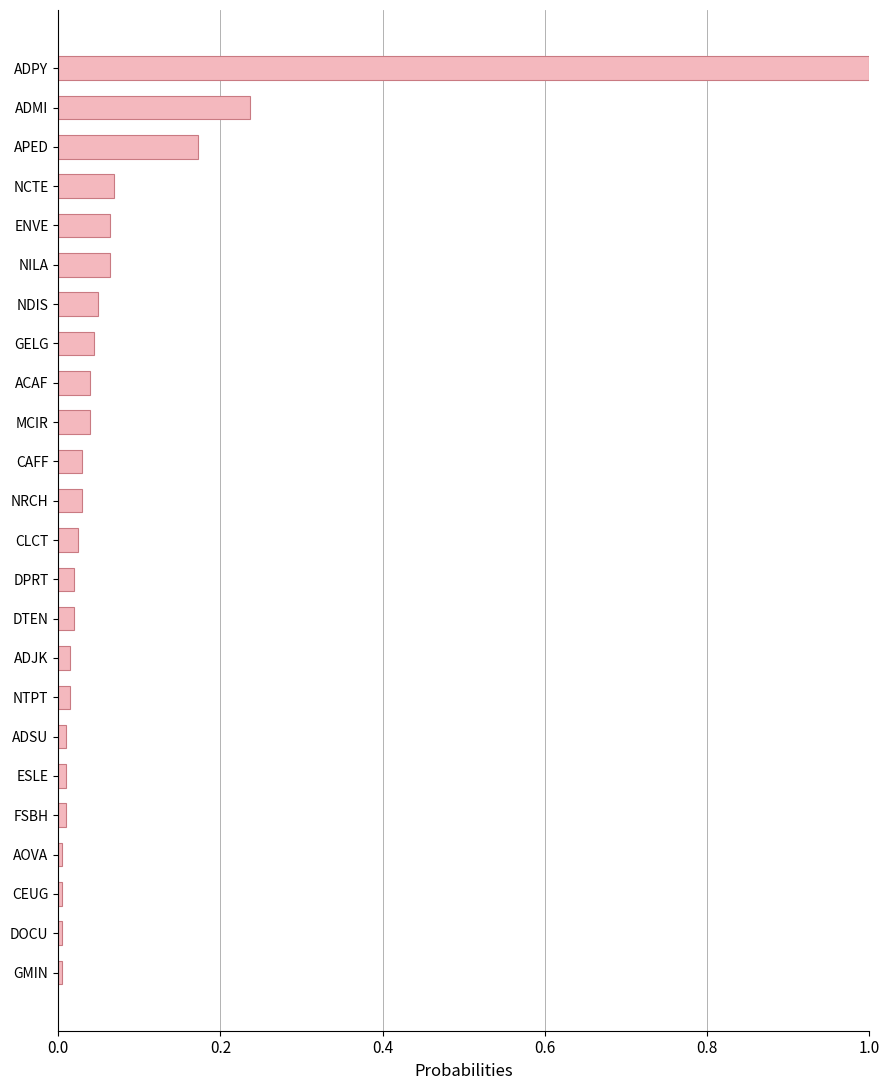

Between ACAF and ENVE, which is larger?

ENVE